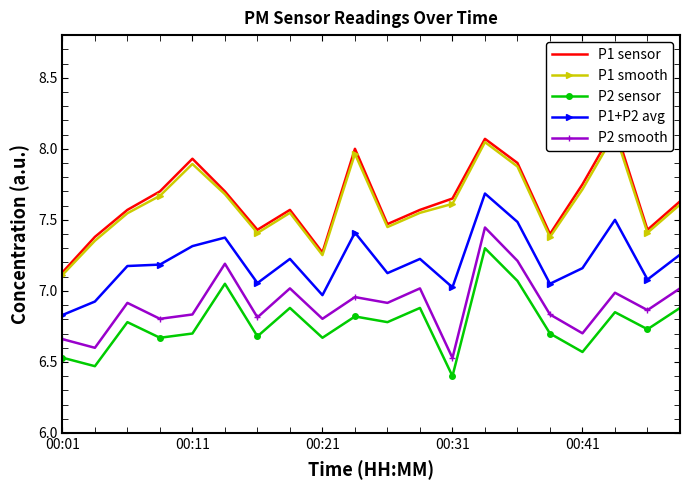

At which label is P2 smooth closest to 6?

00:31